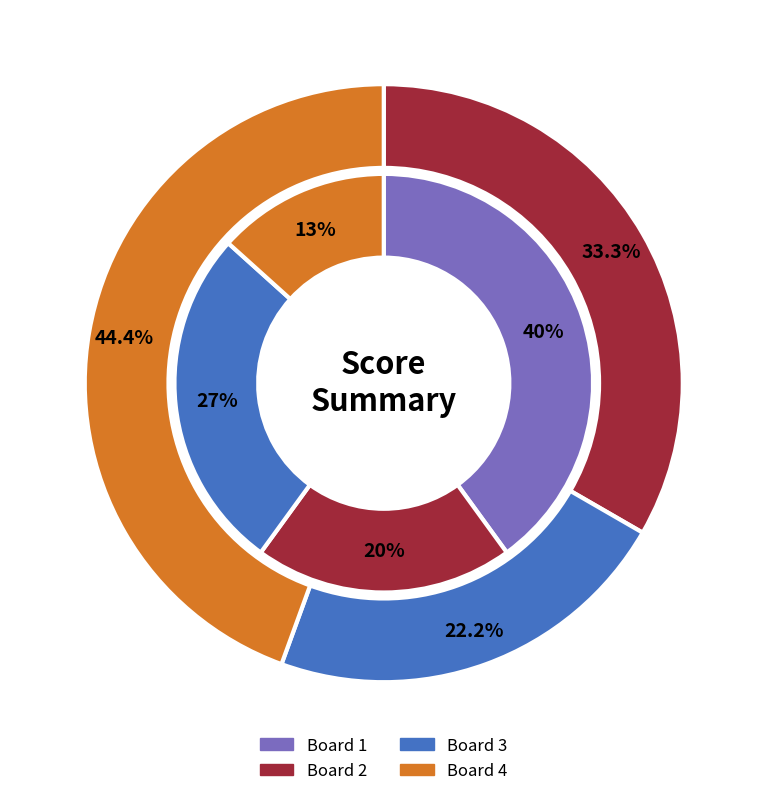

True or false: Board 4 accounts for 28% of the total.

False